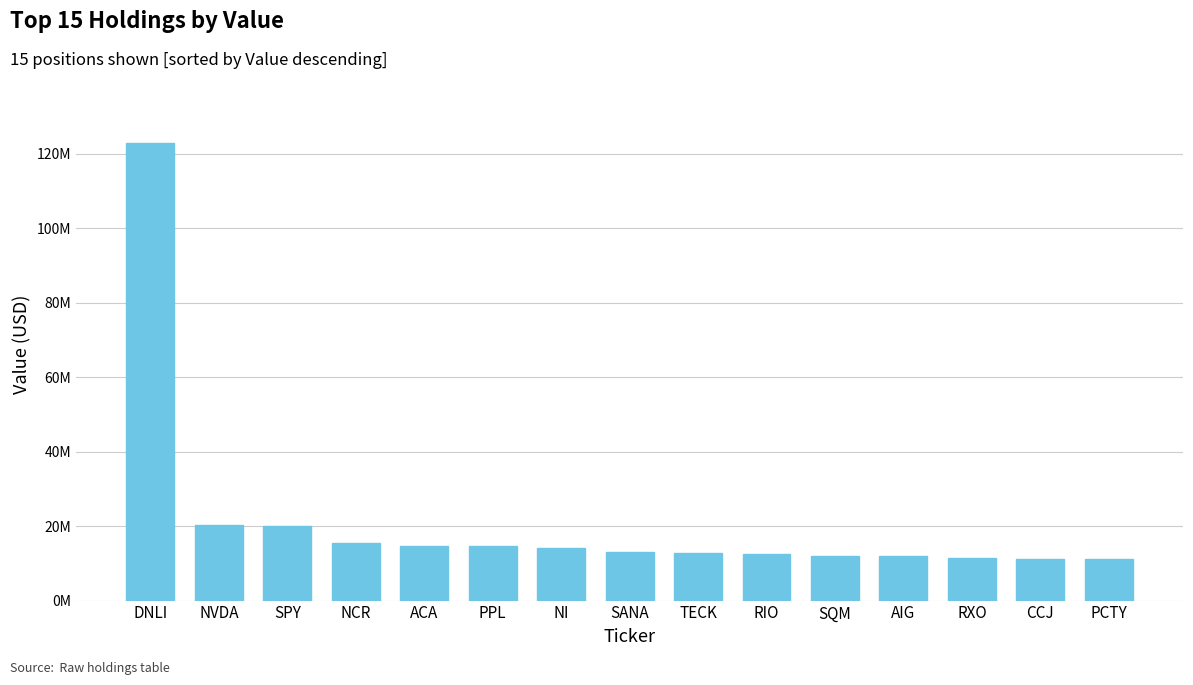

Does the chart contain any negative values?

No